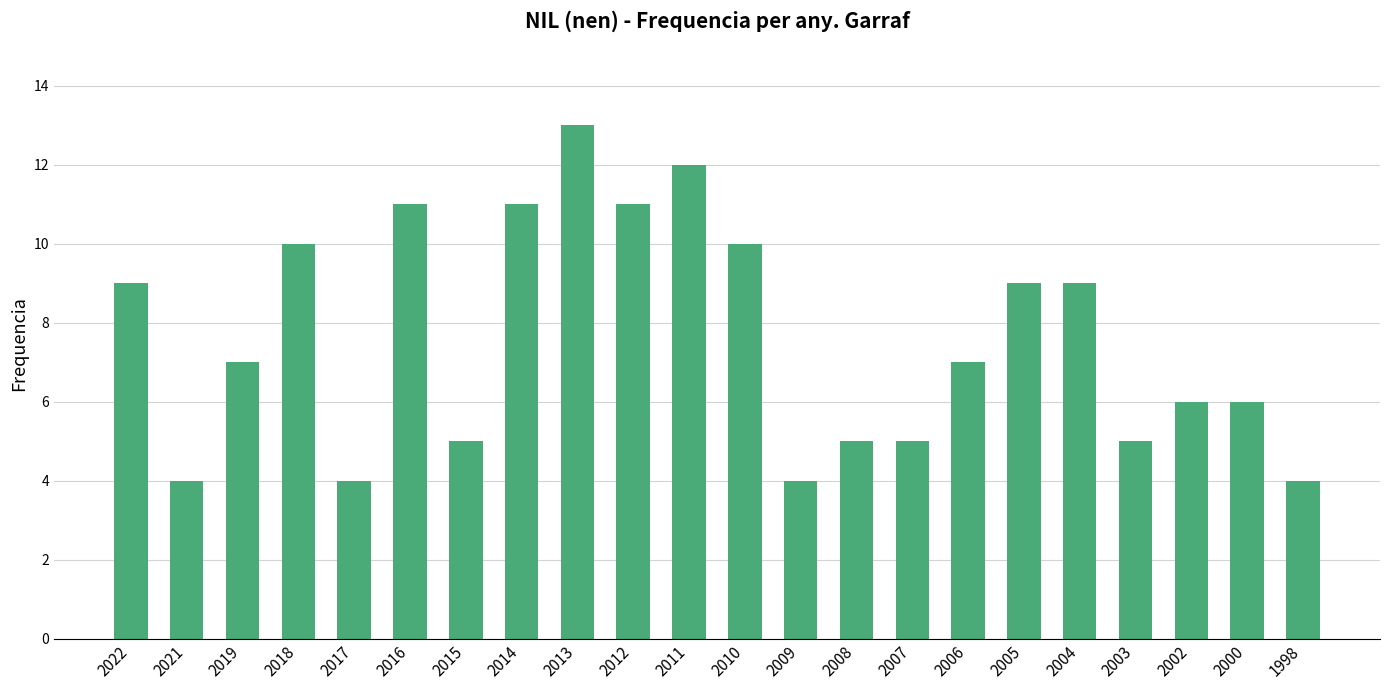

Reading left to right, list all the values displayed in this chart.

2022=9	2021=4	2019=7	2018=10	2017=4	2016=11	2015=5	2014=11	2013=13	2012=11	2011=12	2010=10	2009=4	2008=5	2007=5	2006=7	2005=9	2004=9	2003=5	2002=6	2000=6	1998=4